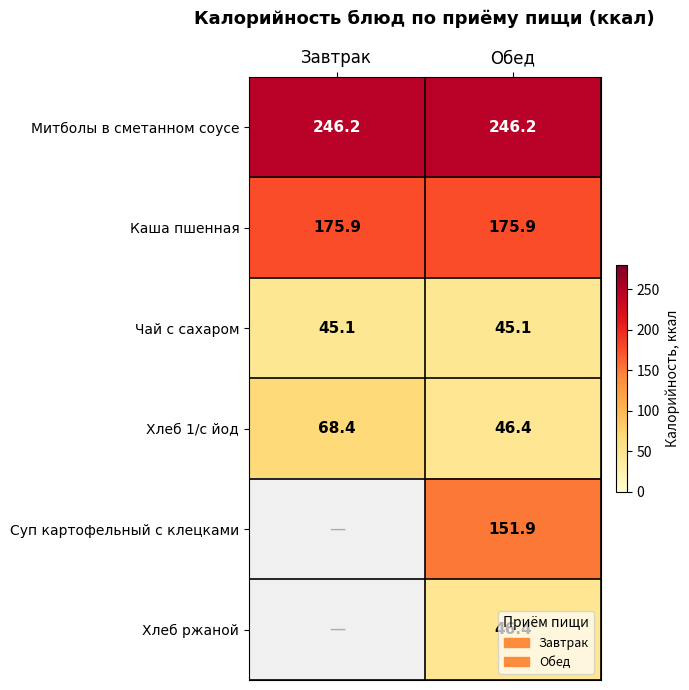

What is the greatest value displayed?

246.2